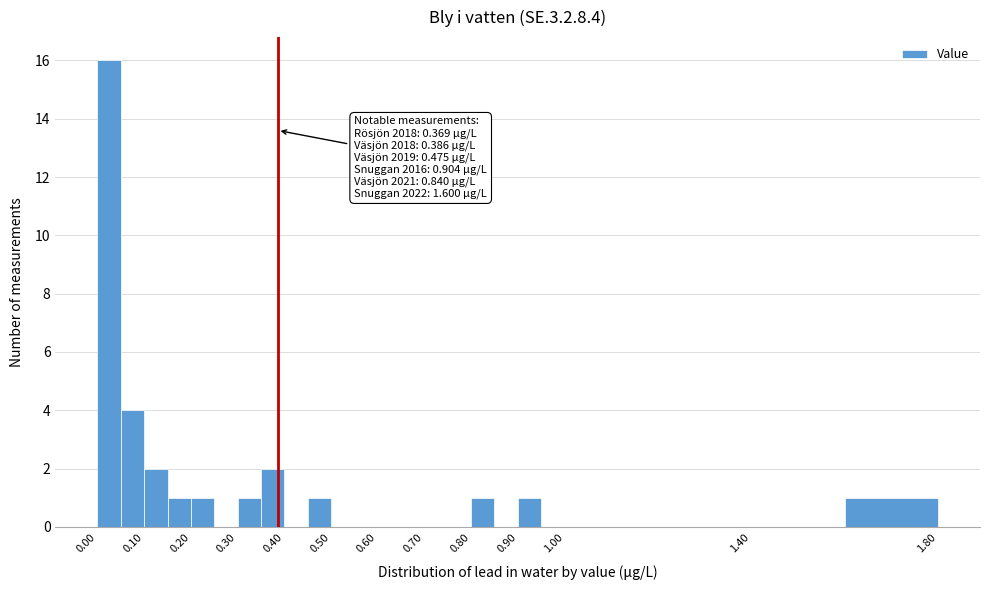

Over which range of the x-axis is the bar tallest?

0.00 to 0.05